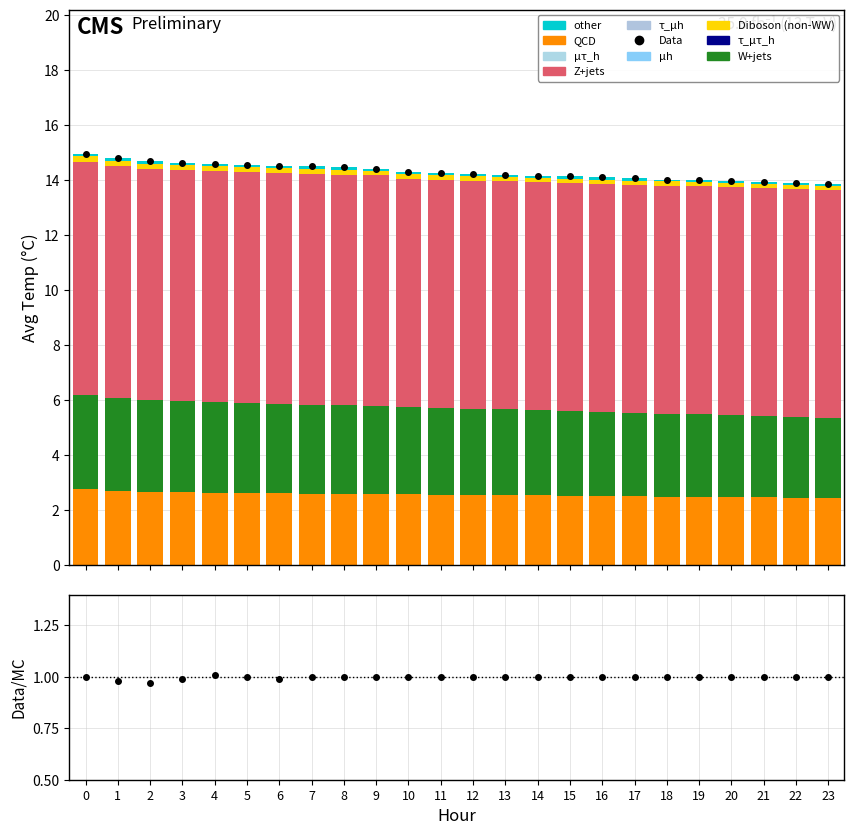

Rank the categories by Z+jets value from lowest to highest.

10, 11, 12, 13, 14, 15, 16, 17, 18, 19, 20, 21, 22, 23, 2, 3, 4, 5, 6, 7, 8, 9, 1, 0